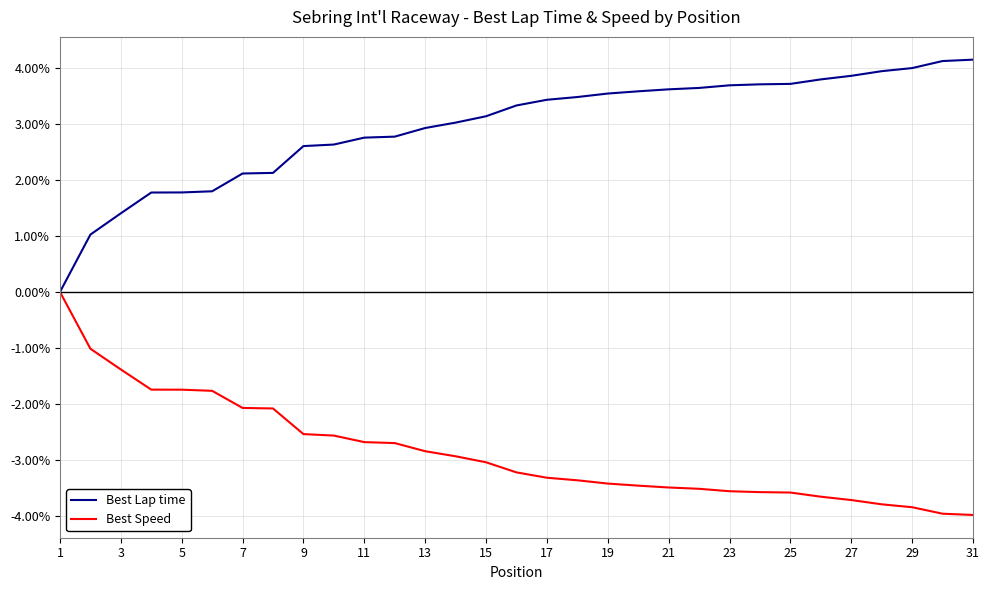

List the series in order of their peak value, lowest first.

Best Speed, Best Lap time